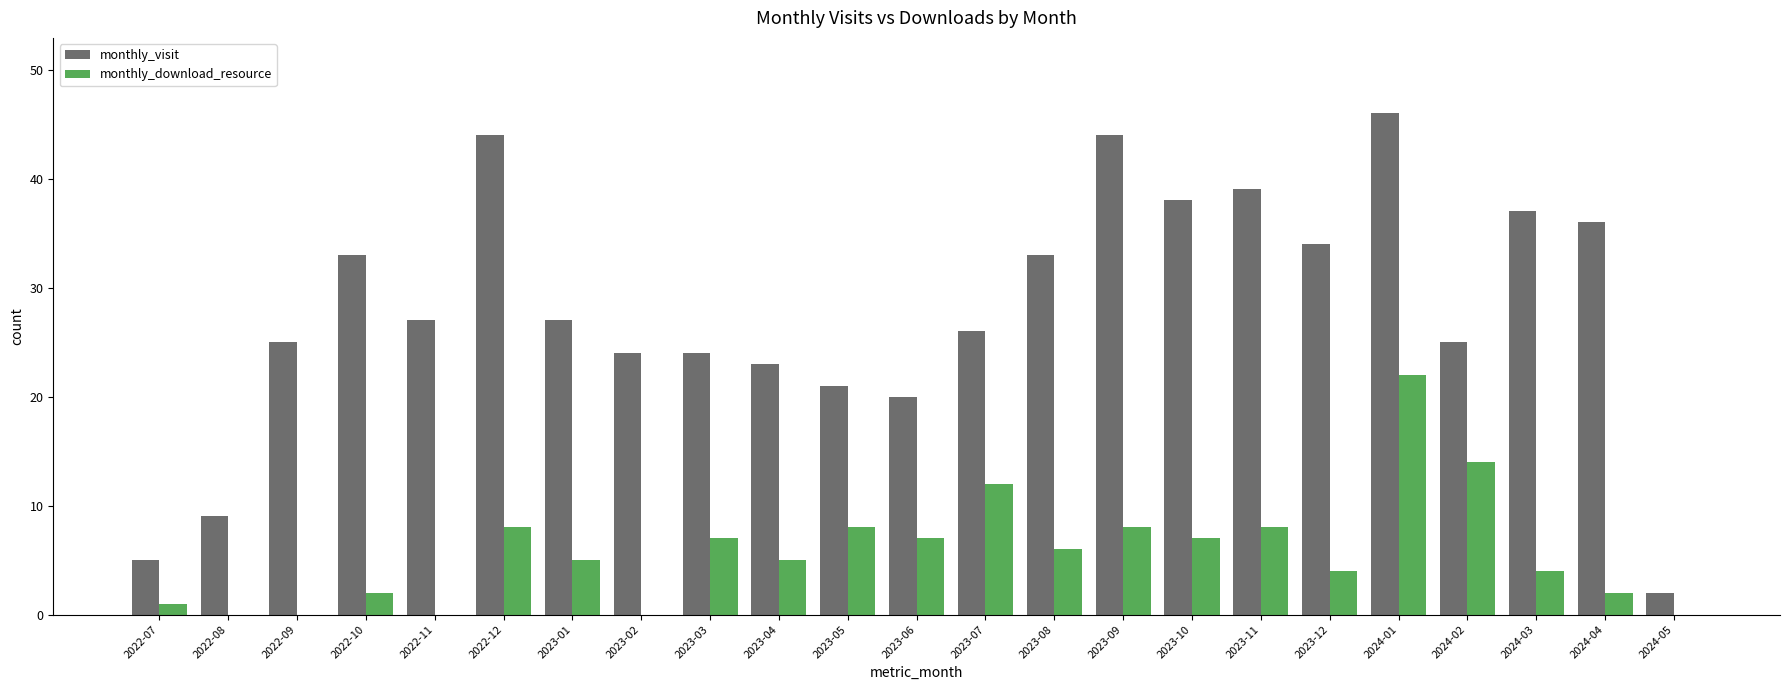

What is the sum of the monthly_download_resource values at 2023-03 and 2024-05?

7